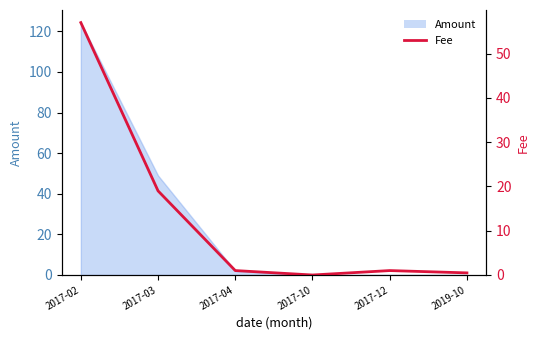

Reading left to right, extract all data points from this chart.

2017-02=57.0	2017-03=19.0	2017-04=1.0	2017-10=0.0	2017-12=1.0	2019-10=0.5